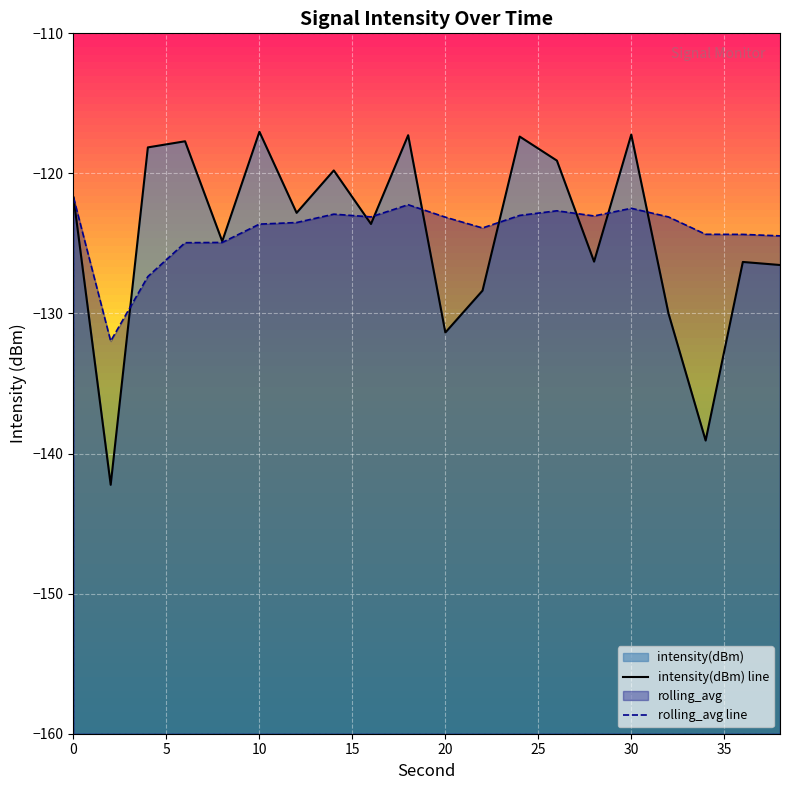

What is the smallest value displayed?

-142.2